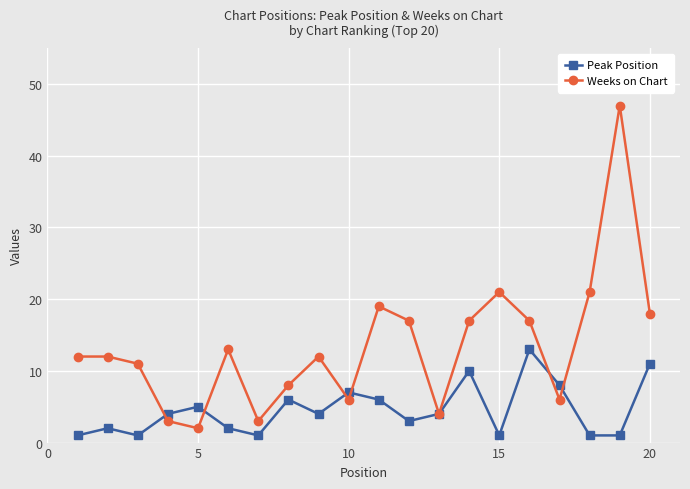

Reading left to right, list all the values displayed in this chart.

Peak Position: 1	2	1	4	5	2	1	6	4	7	6	3	4	10	1	13	8	1	1	11
Weeks on Chart: 12	12	11	3	2	13	3	8	12	6	19	17	4	17	21	17	6	21	47	18